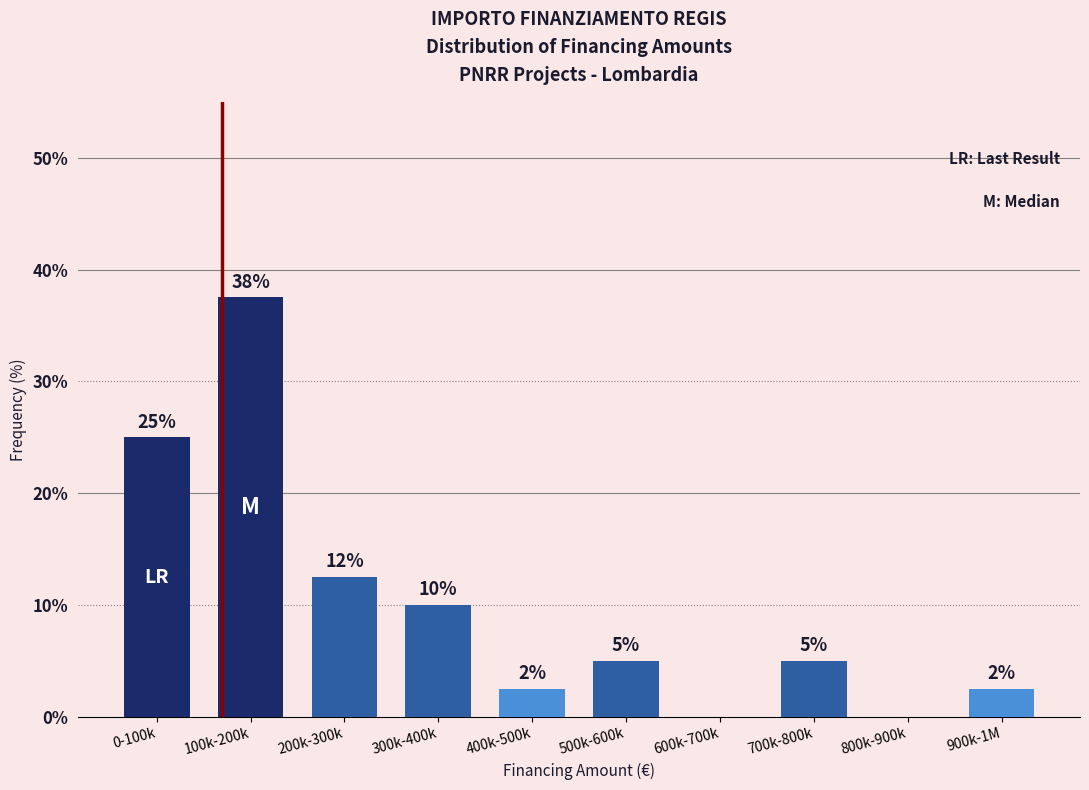

Which has a higher value, 600k-700k or 400k-500k?

400k-500k